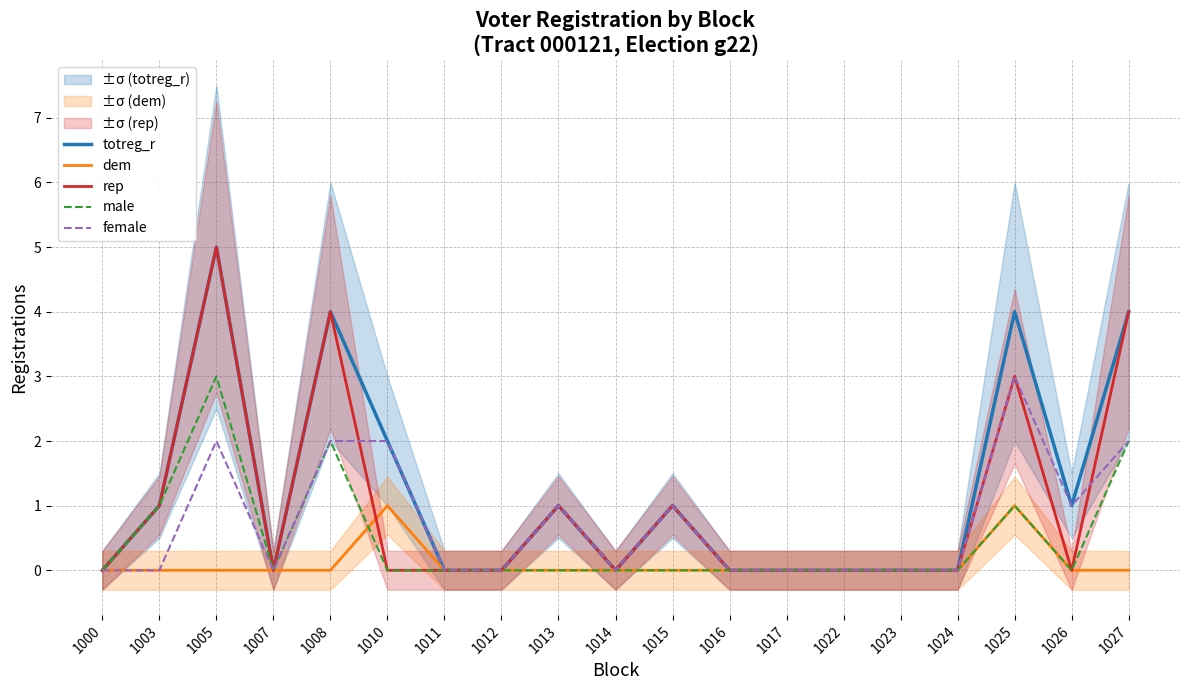

The value of totreg_r at 1012 is 0. True or false?

True